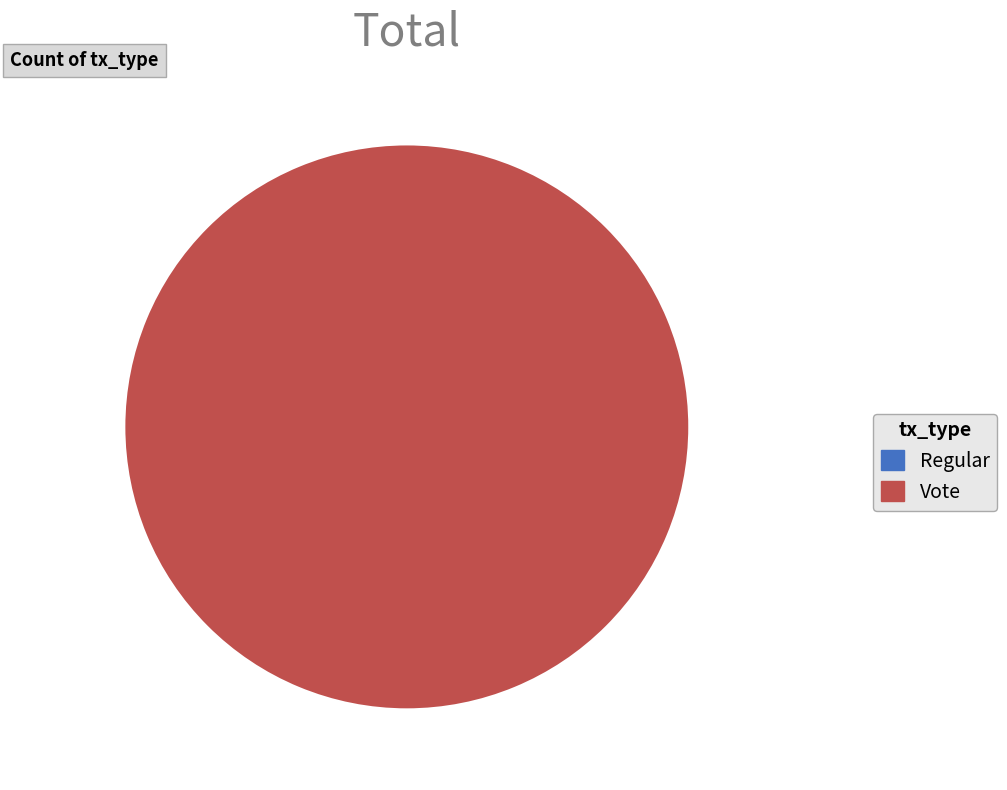

What is the largest slice in the pie chart?

Vote